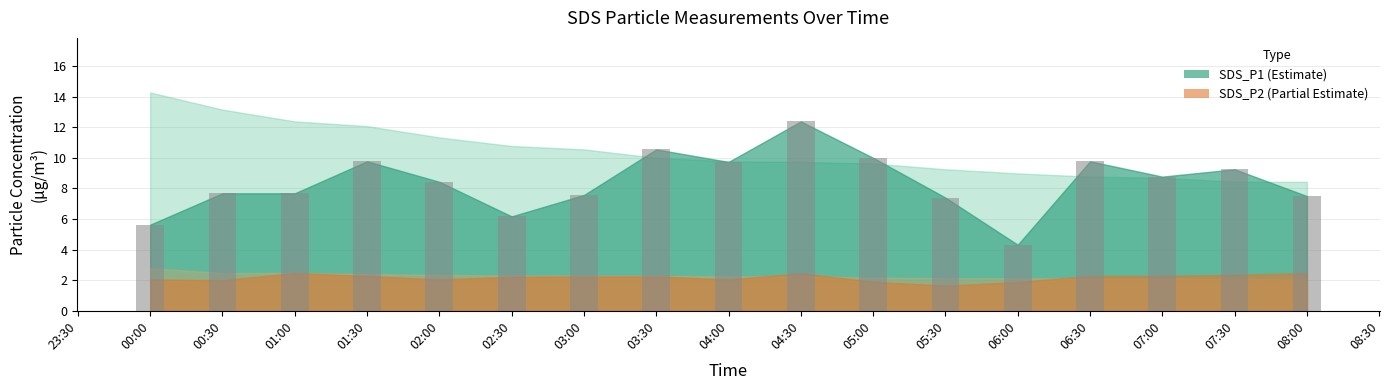

What value does the data have at 02:00?

8.4